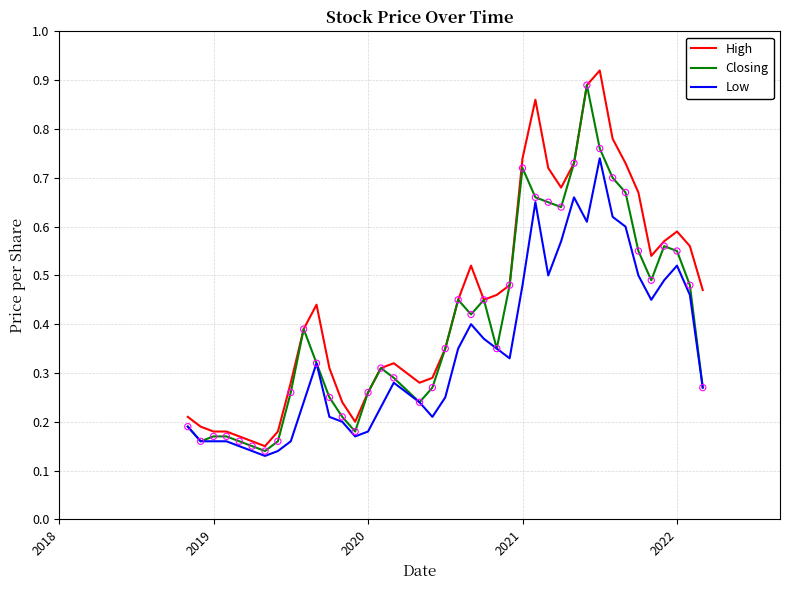

At how many categories does at least one series exceed 0?

40